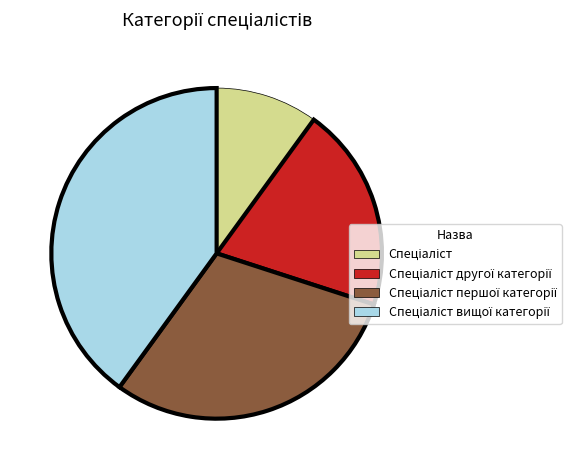

Does any single category account for the majority?

No